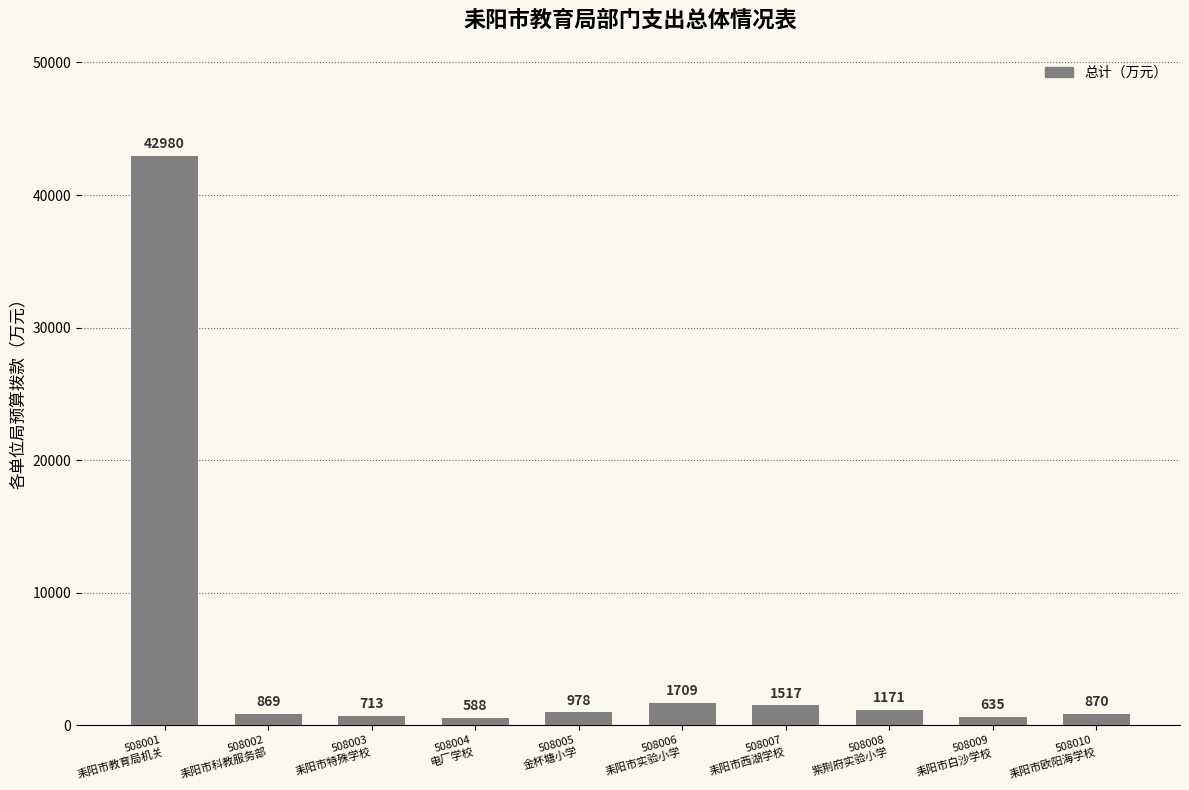

What is the change in value from 508001
耒阳市教育局机关 to 508008
紫荆府实验小学?

-41808.6